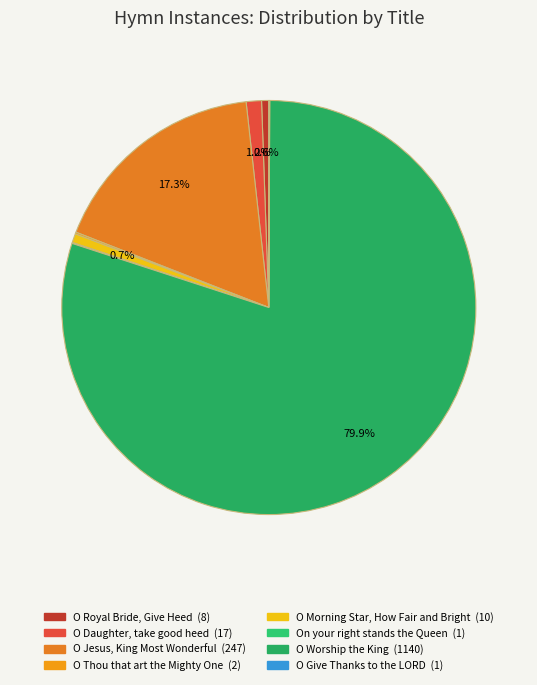

What is the largest slice in the pie chart?

O Worship the King